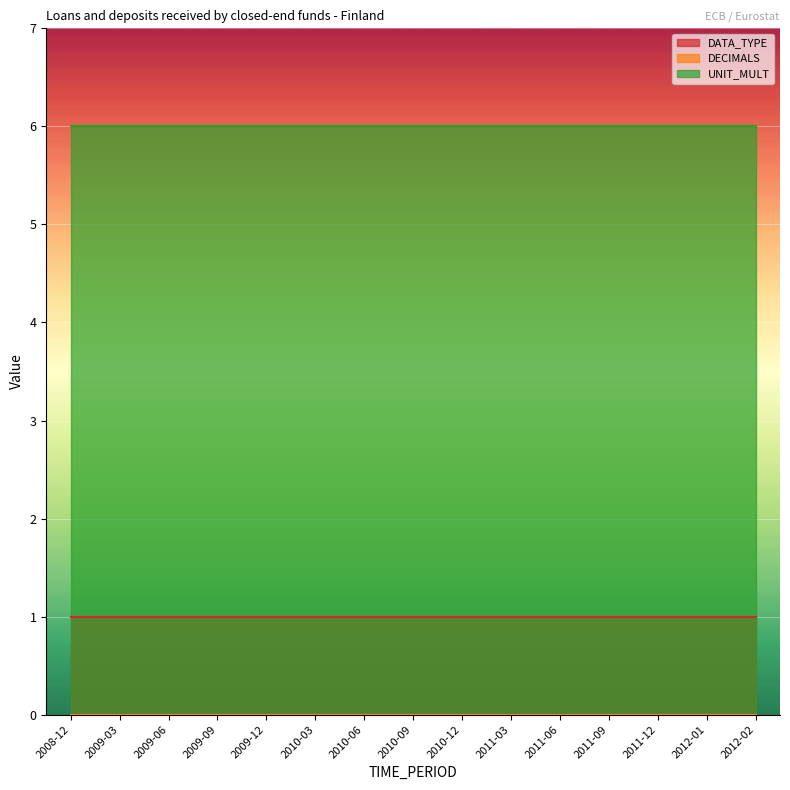

What is the label of the 13th point from the left?

2011-12